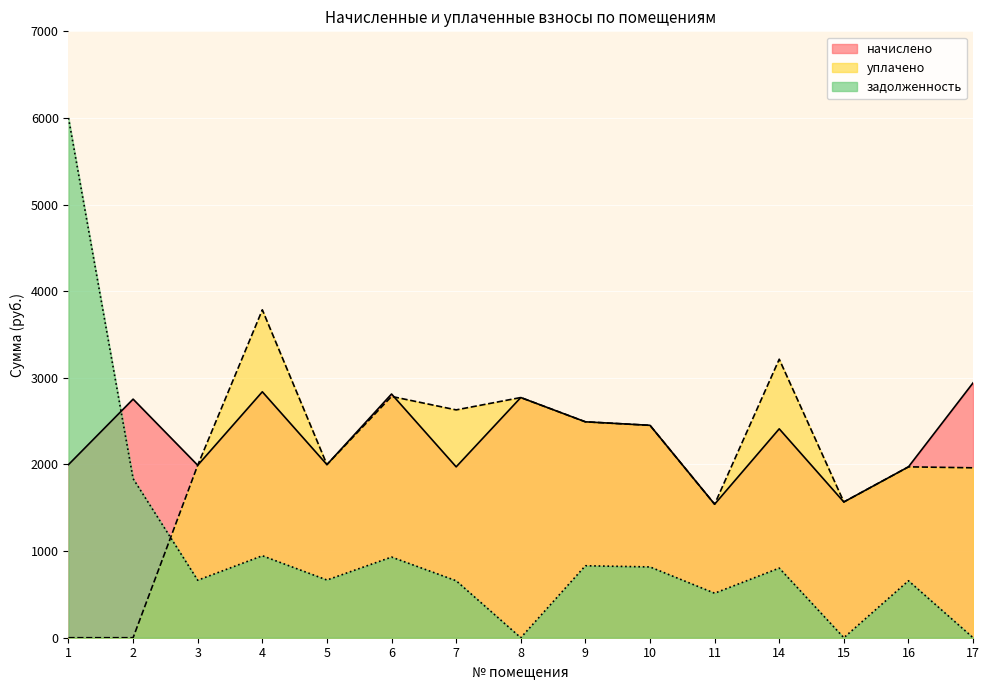

List the series in order of their peak value, lowest first.

начислено, уплачено, задолженность